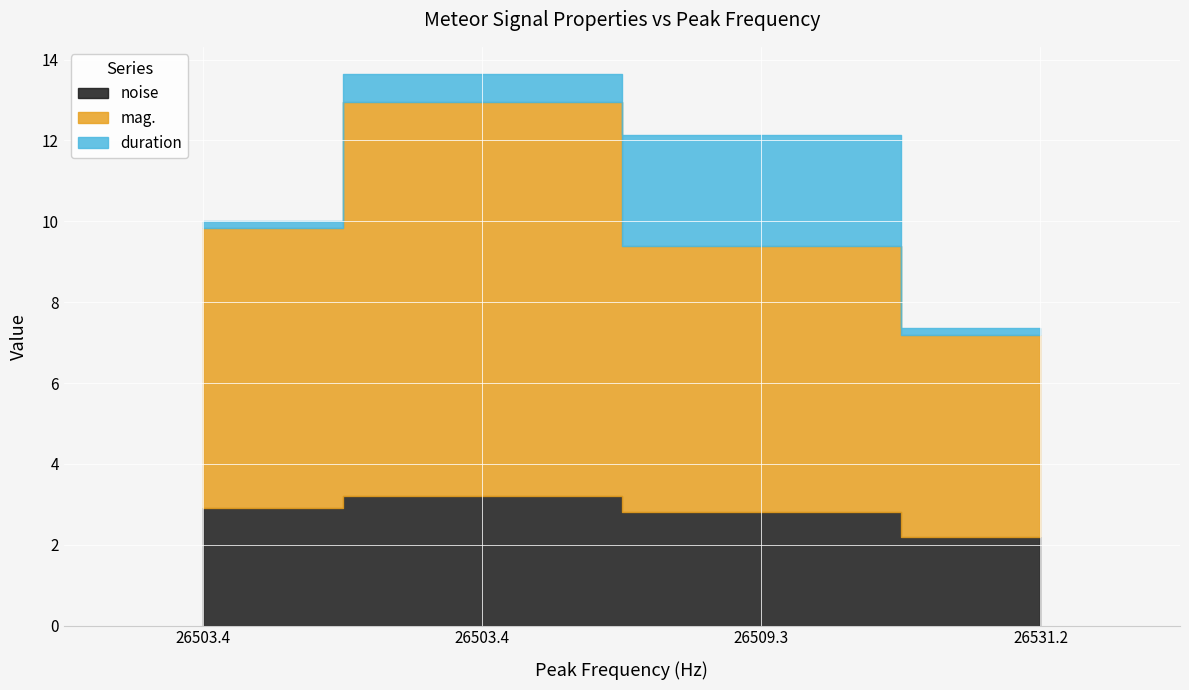

At which category does duration reach its first local peak?

26509.3